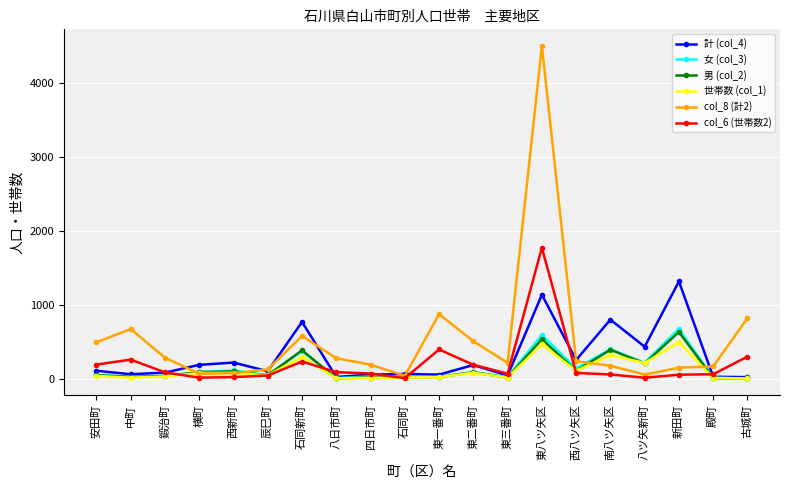

What is the difference between the second highest and minimum values in the 世帯数 (col_1) series?

463